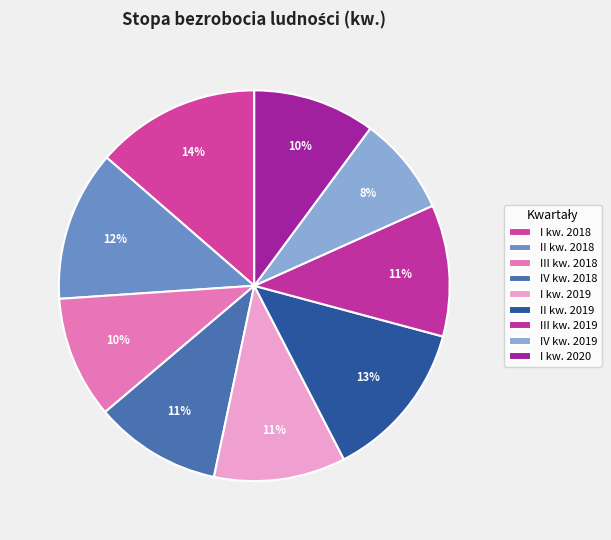

What is the largest slice in the pie chart?

I kw. 2018